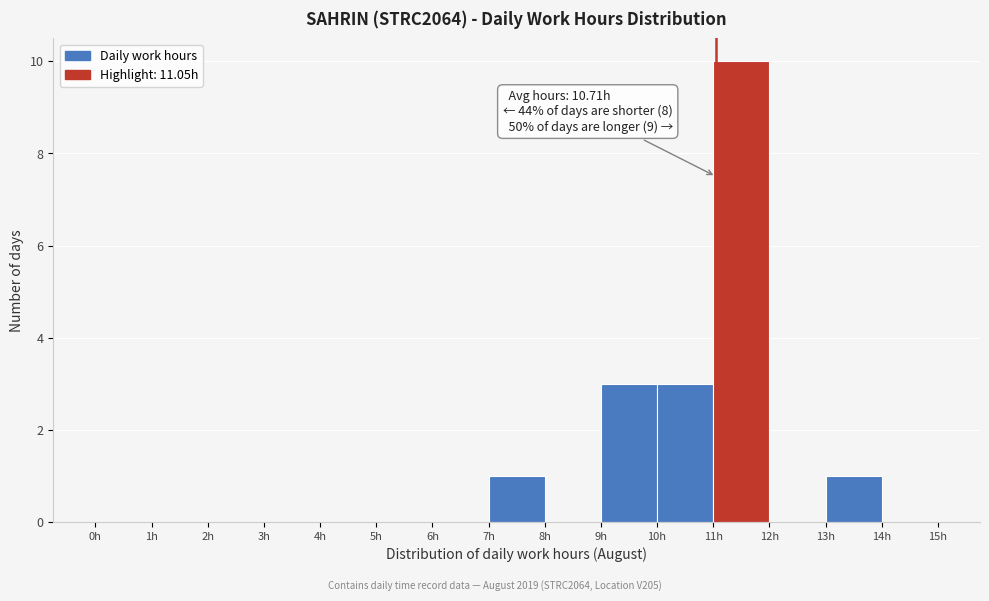

Which range on the x-axis has the tallest bar?

11 to 12